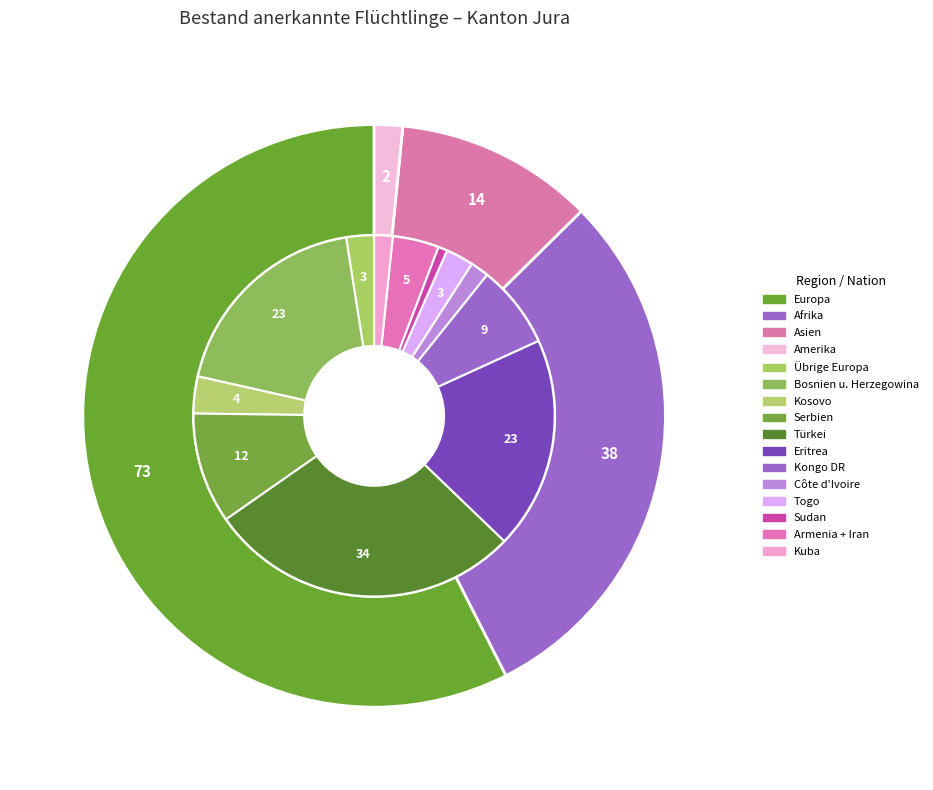

The Ozeanien slice represents 0% of the pie. True or false?

True